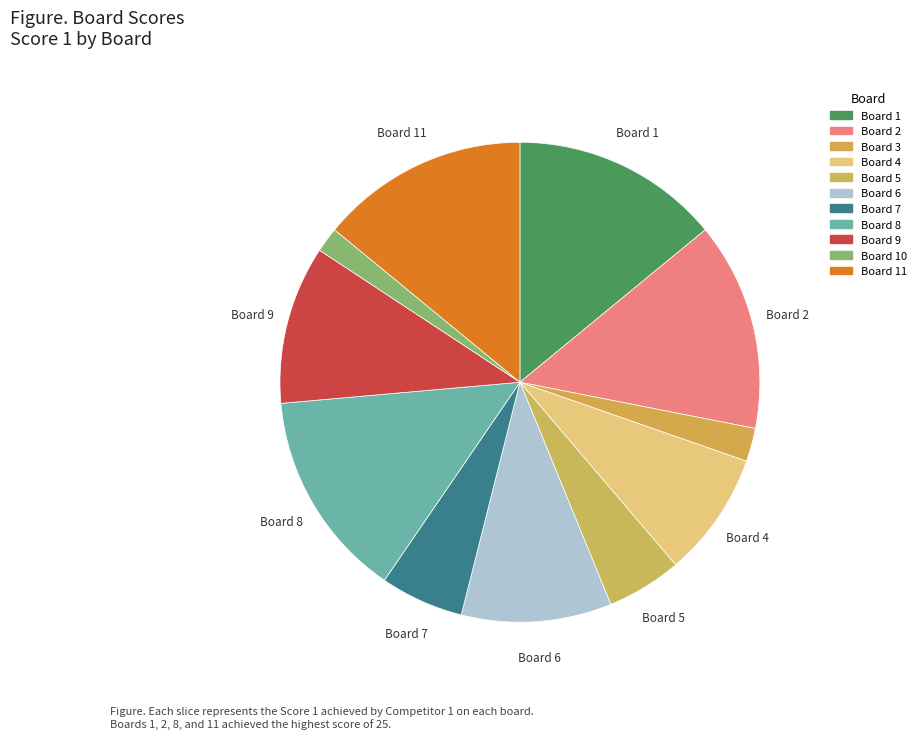

What is the largest slice in the pie chart?

1